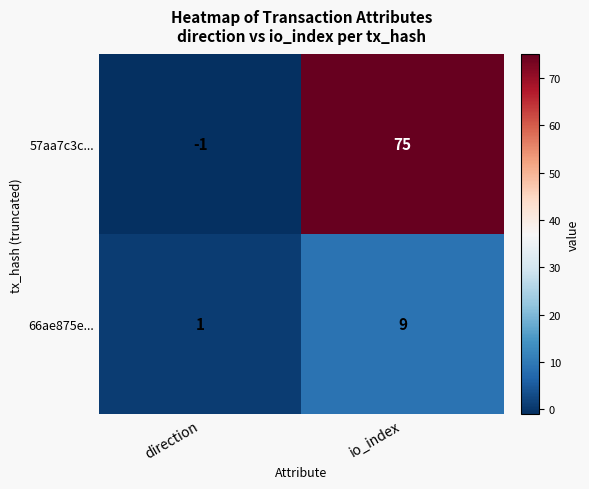

What is the minimum value shown in the chart?

-1